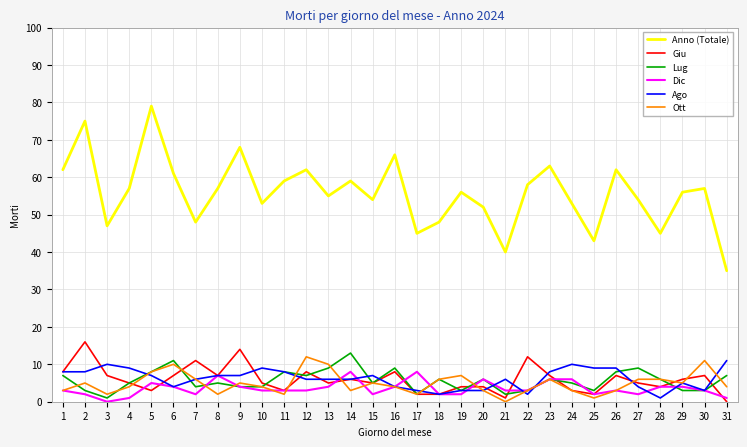

Which category has the highest value in the Anno (Totale) series?

5